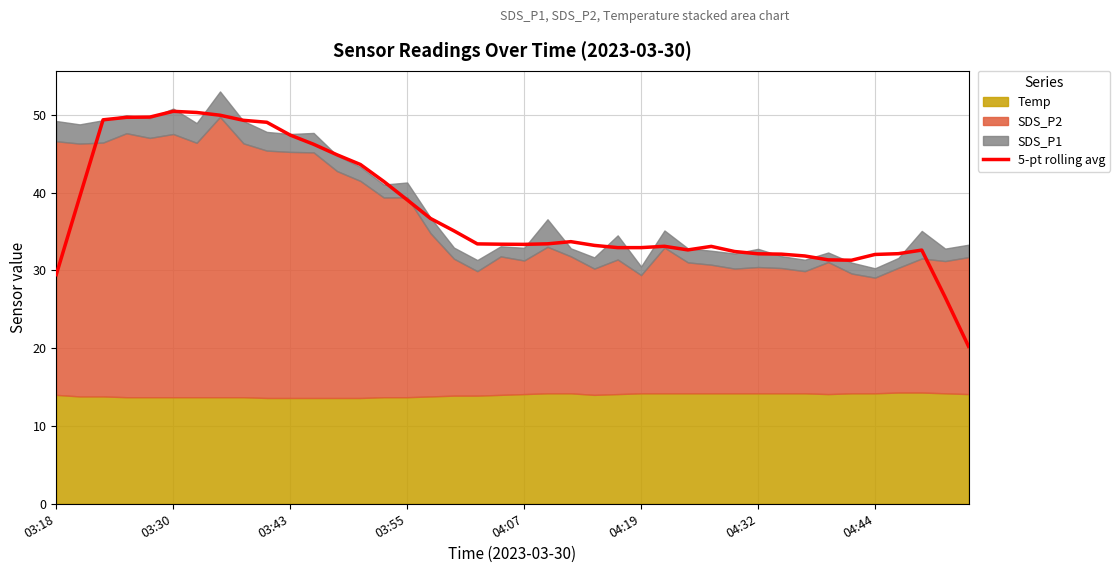

The 5-pt rolling avg series shows 82.8 at 03:43. True or false?

False